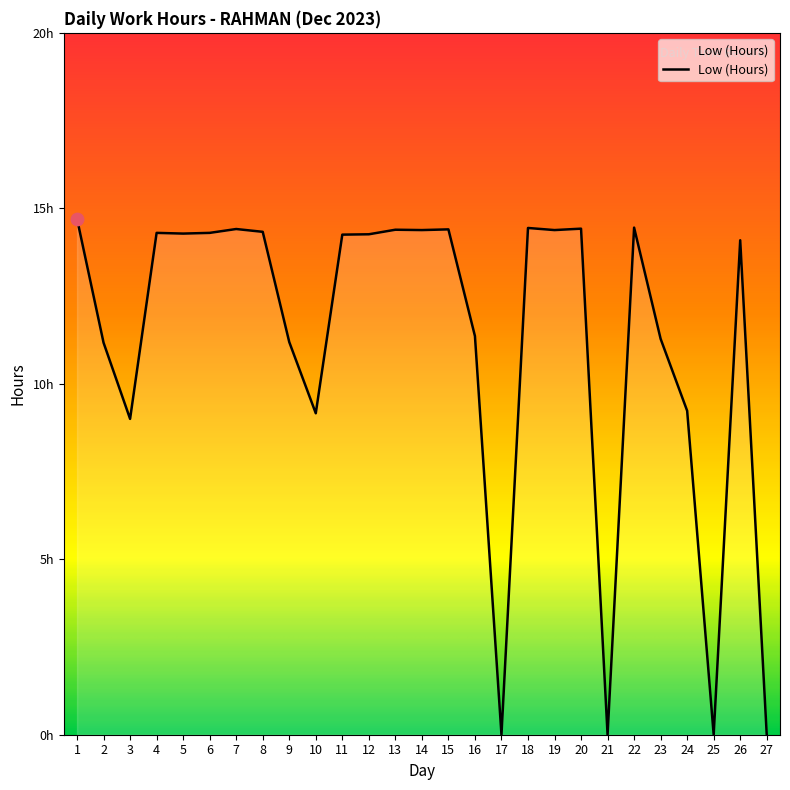

What is the ratio of the value at 23 to the value at 5?

0.8